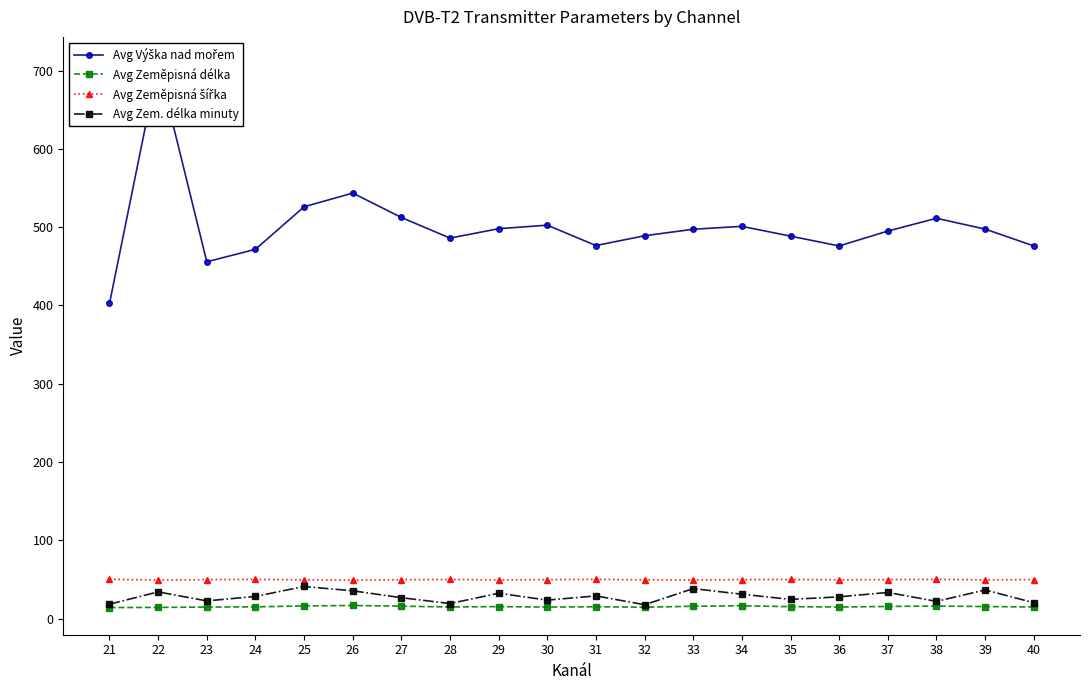

What is the lowest value of the Avg Zeměpisná šířka series?

49.2